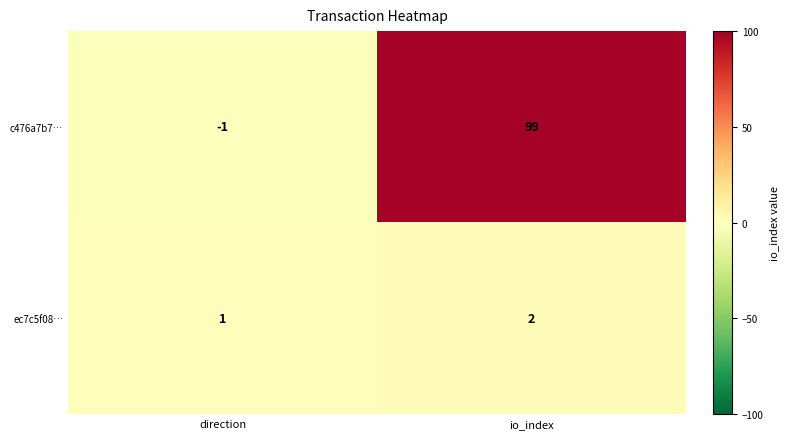

At how many categories does at least one series exceed 11?

1